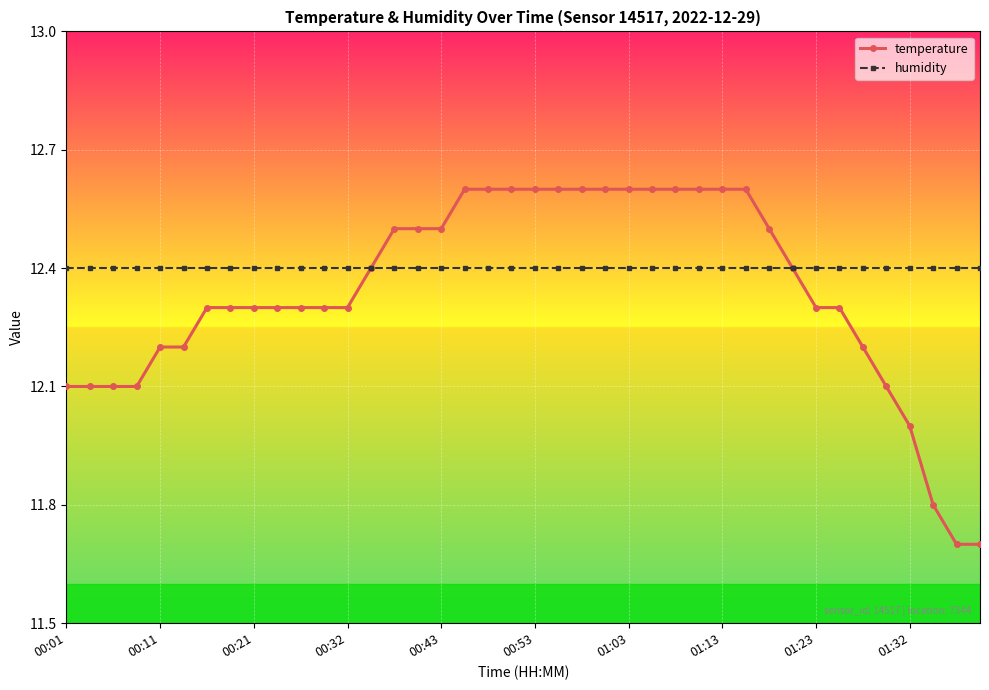

After their last crossing, which series has the higher values: humidity or temperature?

humidity